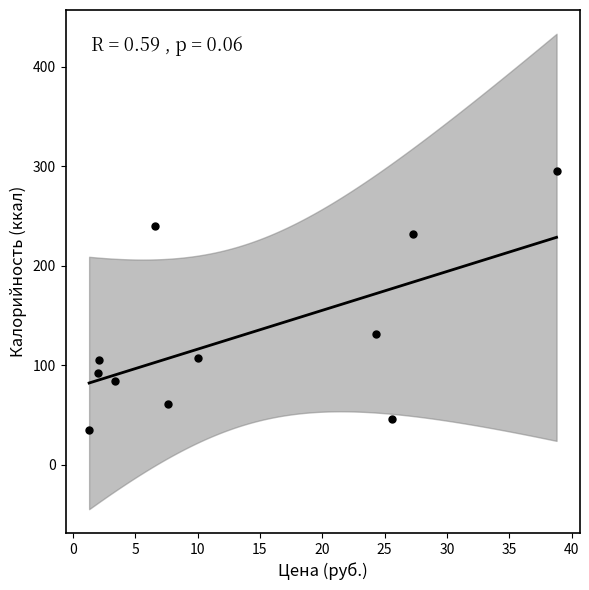

What Y value in the scatter plot is closest to 165?

131.3